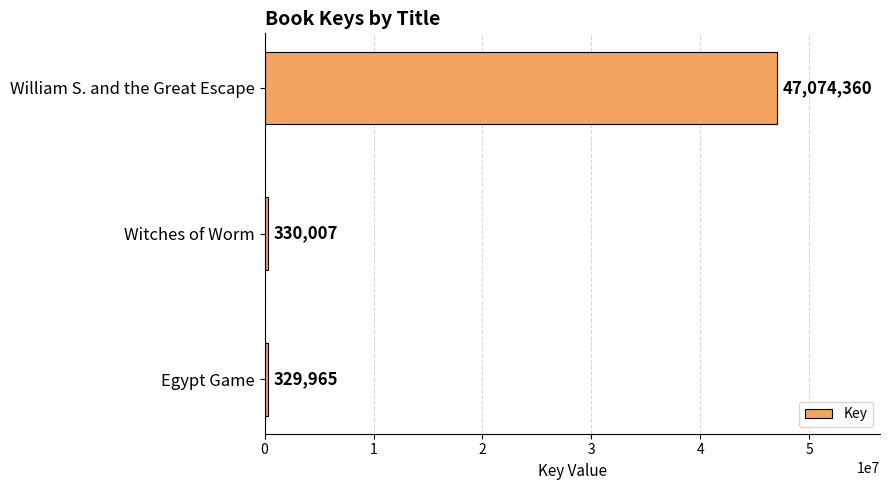

What is the change in value from Witches of Worm to Egypt Game?

-42